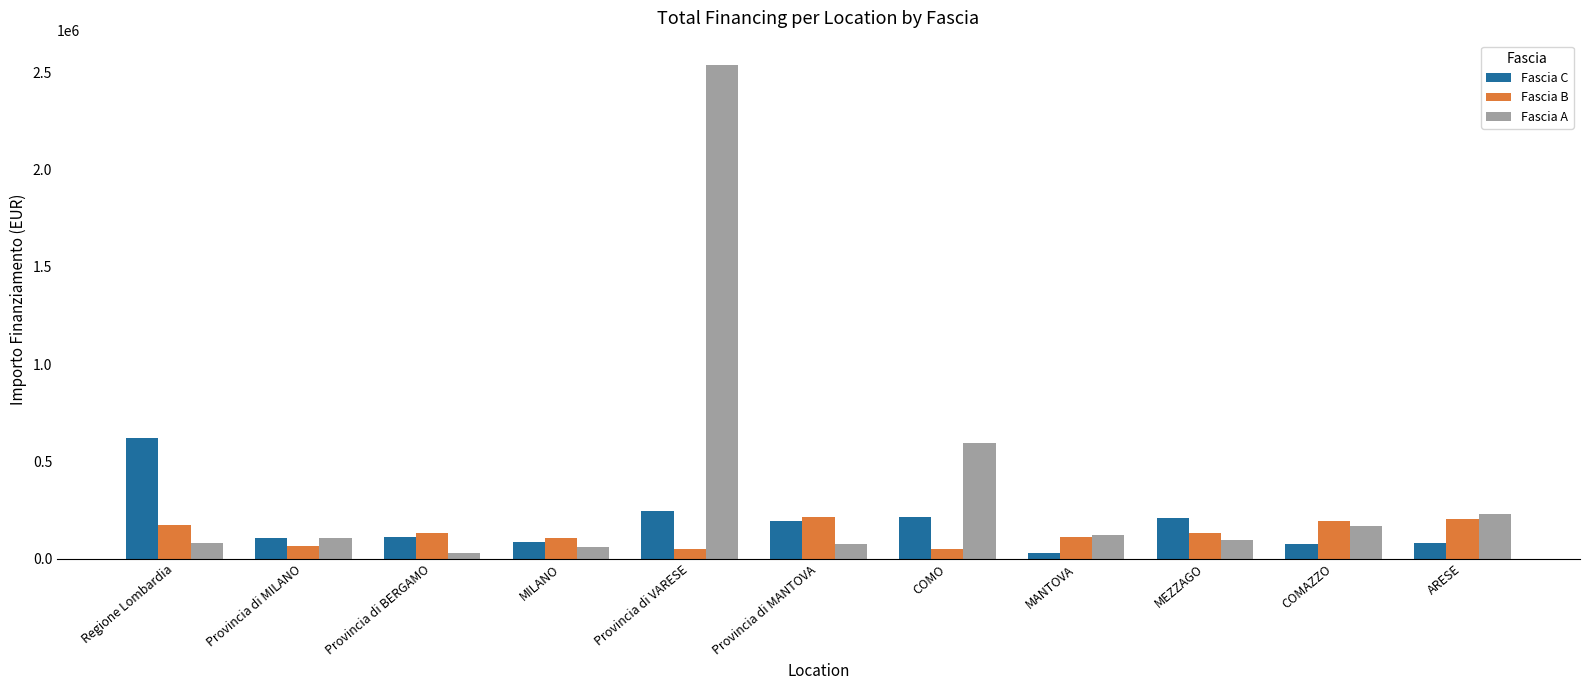

At how many categories does at least one series exceed 1132526?

1